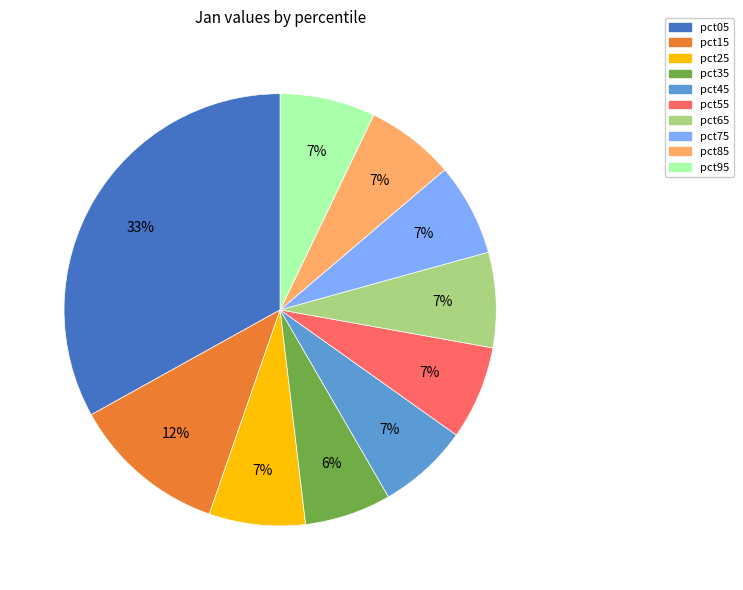

Count the number of slices in the pie.

10